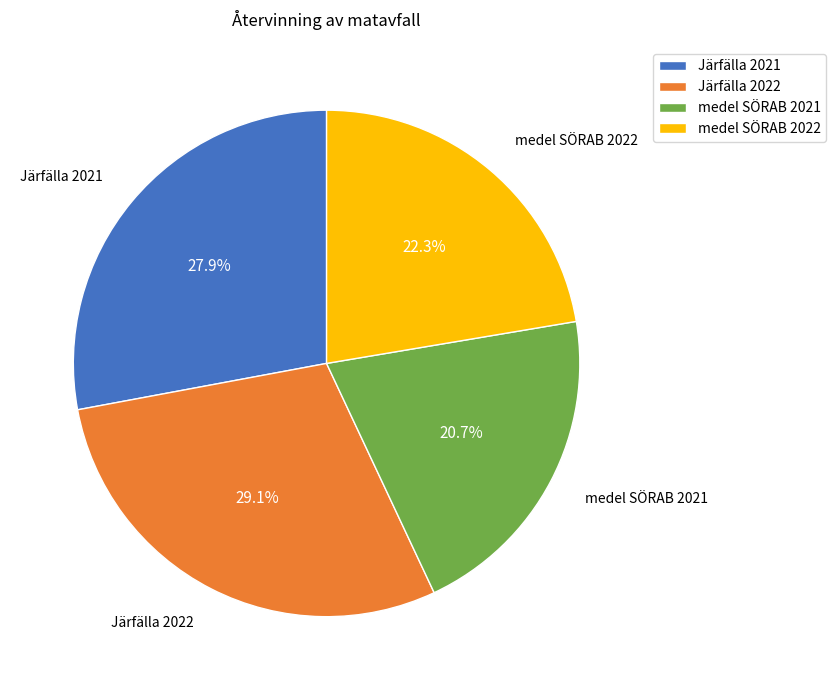

Is the sum of medel SÖRAB 2022 and Järfälla 2021 greater than half?

Yes